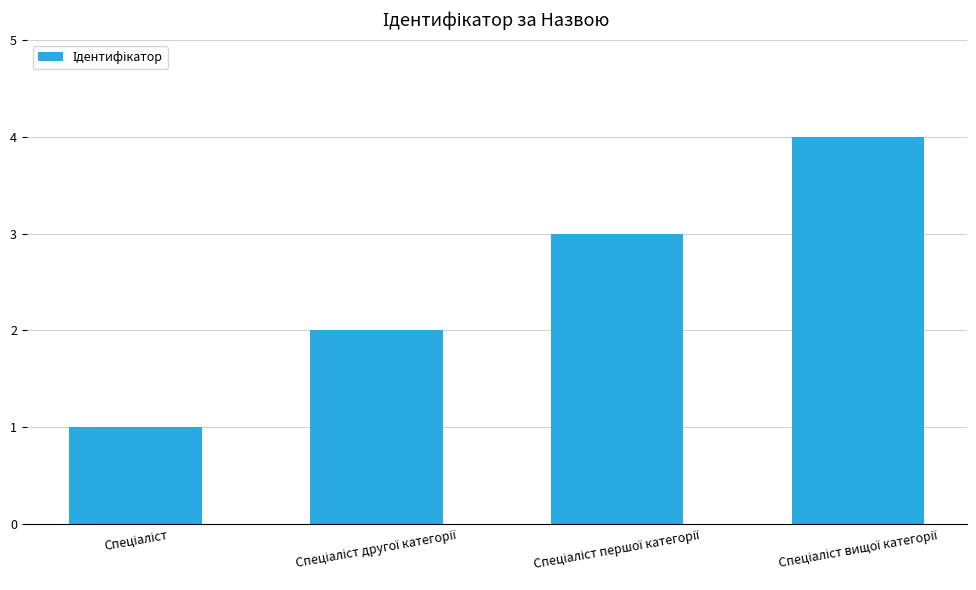

What is the value of the 3rd bar from the left?

3